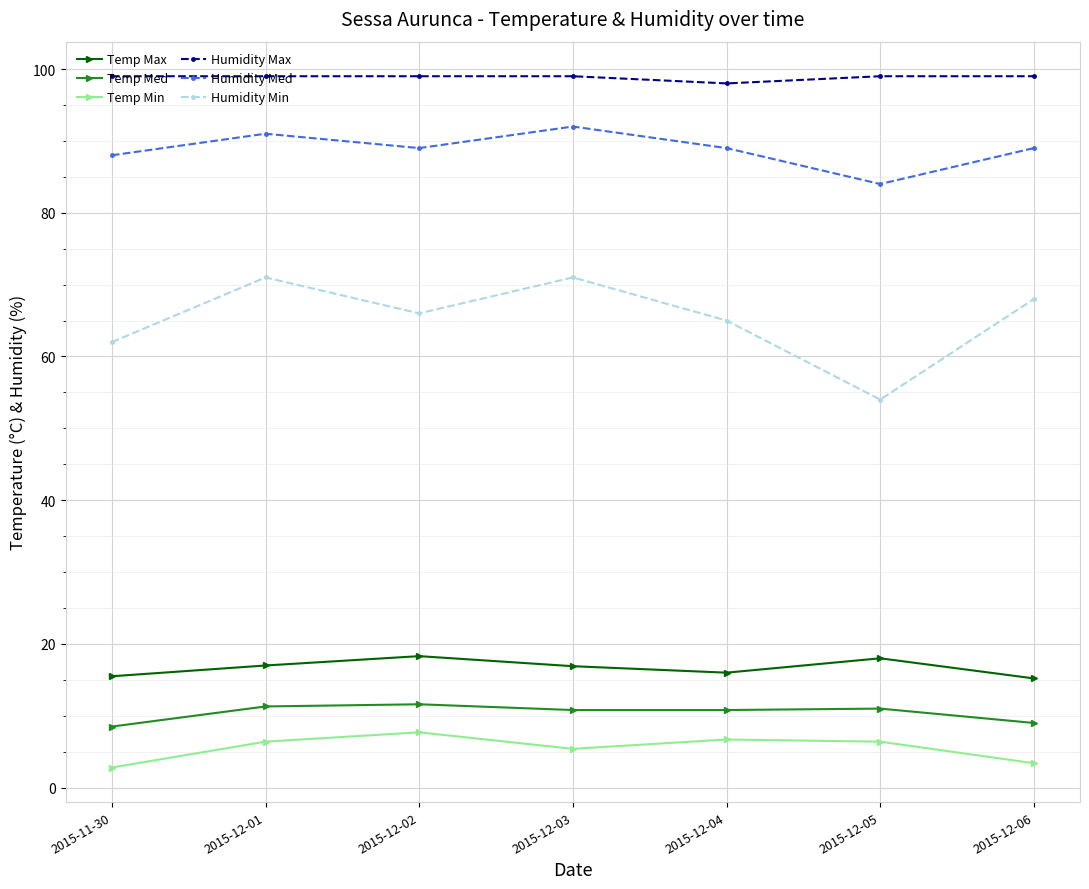

What are all the series names shown in the legend?

Temp Max, Temp Med, Temp Min, Humidity Max, Humidity Med, Humidity Min